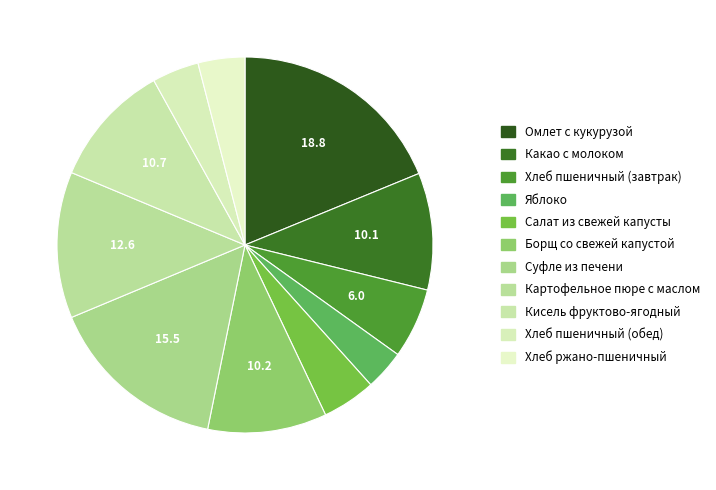

What portion of the pie excludes Борщ со свежей капустой?

89.8%